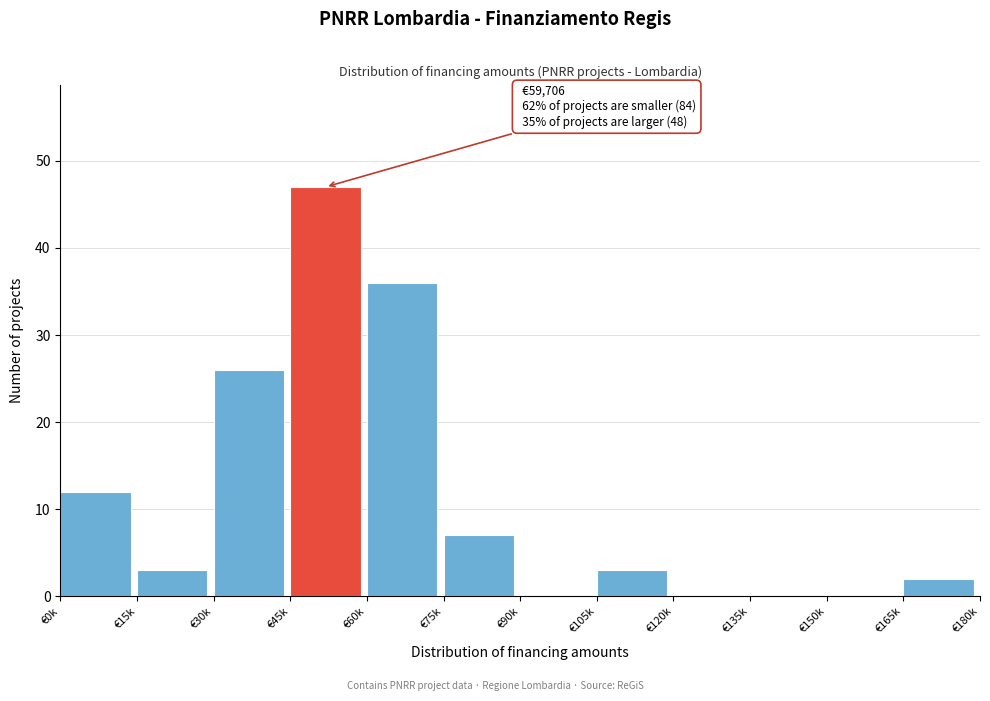

Reading left to right, transcribe all the data shown in this chart.

€0k=12	€15k=3	€30k=26	€45k=47	€60k=36	€75k=7	€90k=0	€105k=3	€120k=0	€135k=0	€150k=0	€165k=2